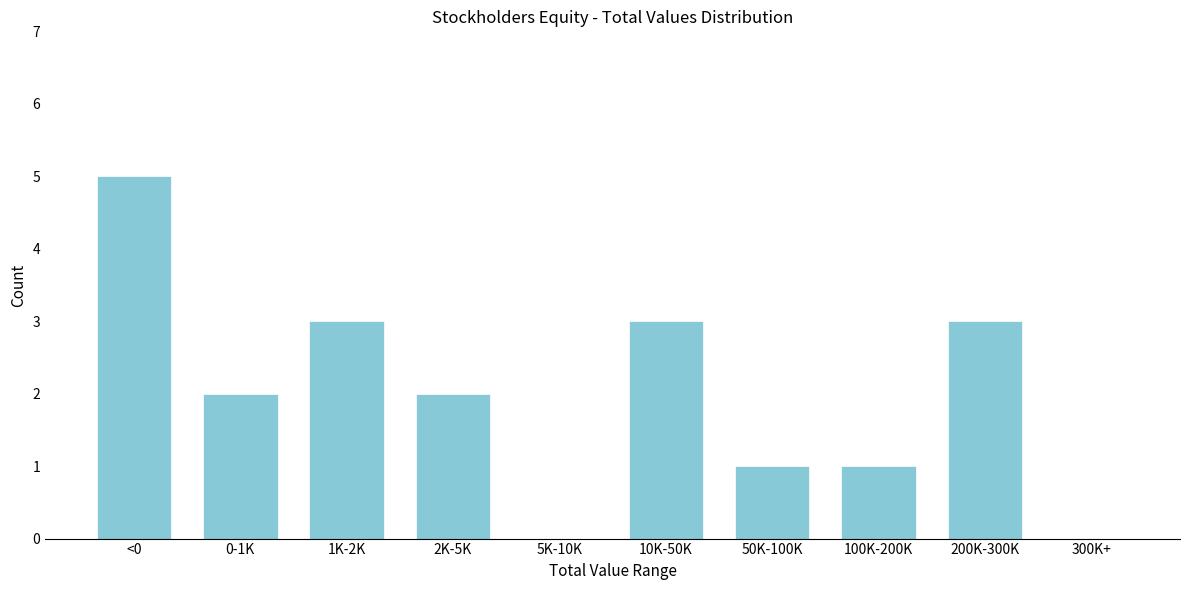

Reading left to right, list all the values displayed in this chart.

<0=5	0-1K=2	1K-2K=3	2K-5K=2	5K-10K=0	10K-50K=3	50K-100K=1	100K-200K=1	200K-300K=3	300K+=0